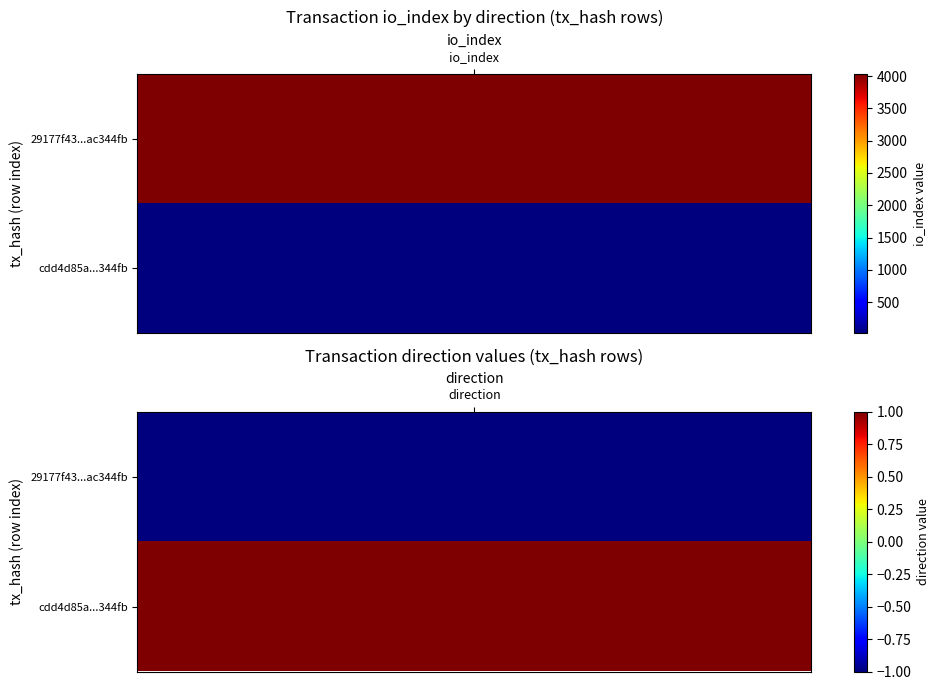

How many negative values does the 29177f43067b29519a6a1838224c4327ac344fb series have?

1